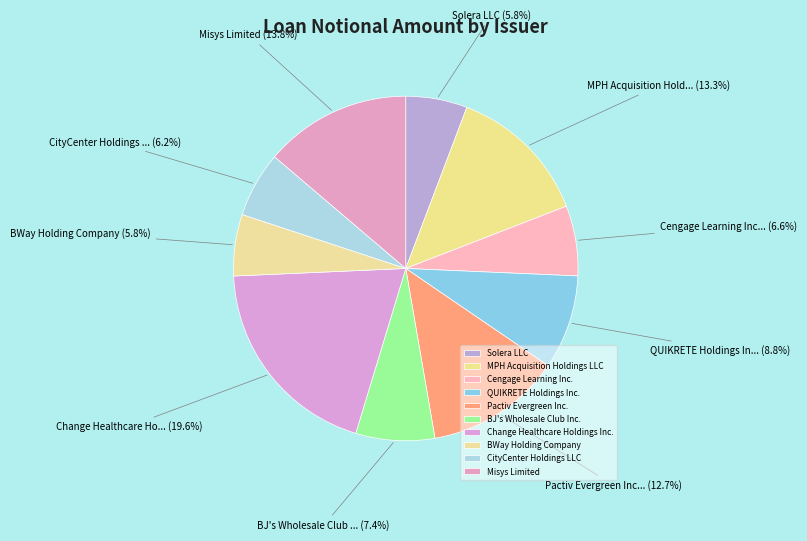

How many slices are in this pie chart?

10